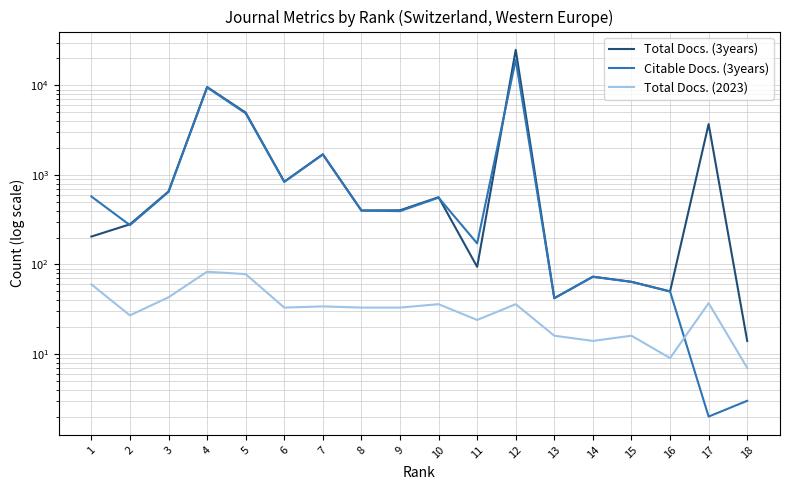

Which series has the largest total across all categories?

Total Docs. (3years)